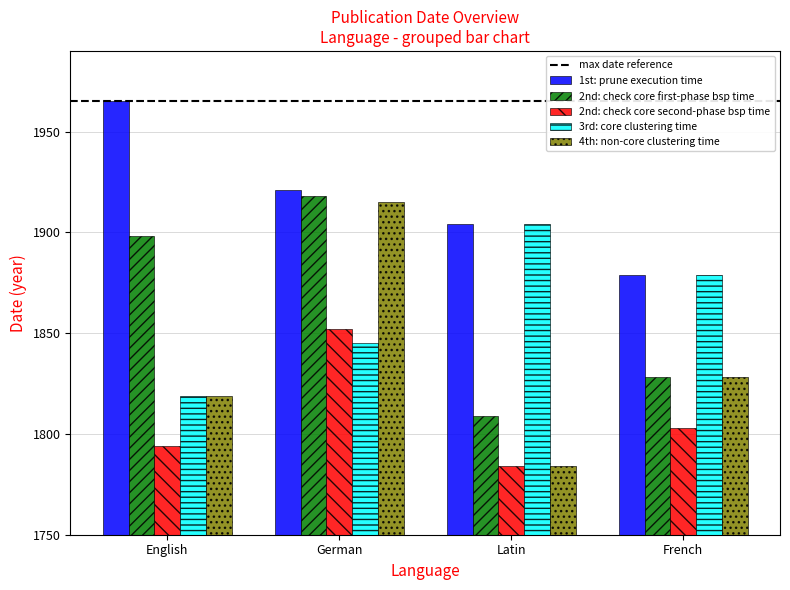

How many series are shown in this chart?

5